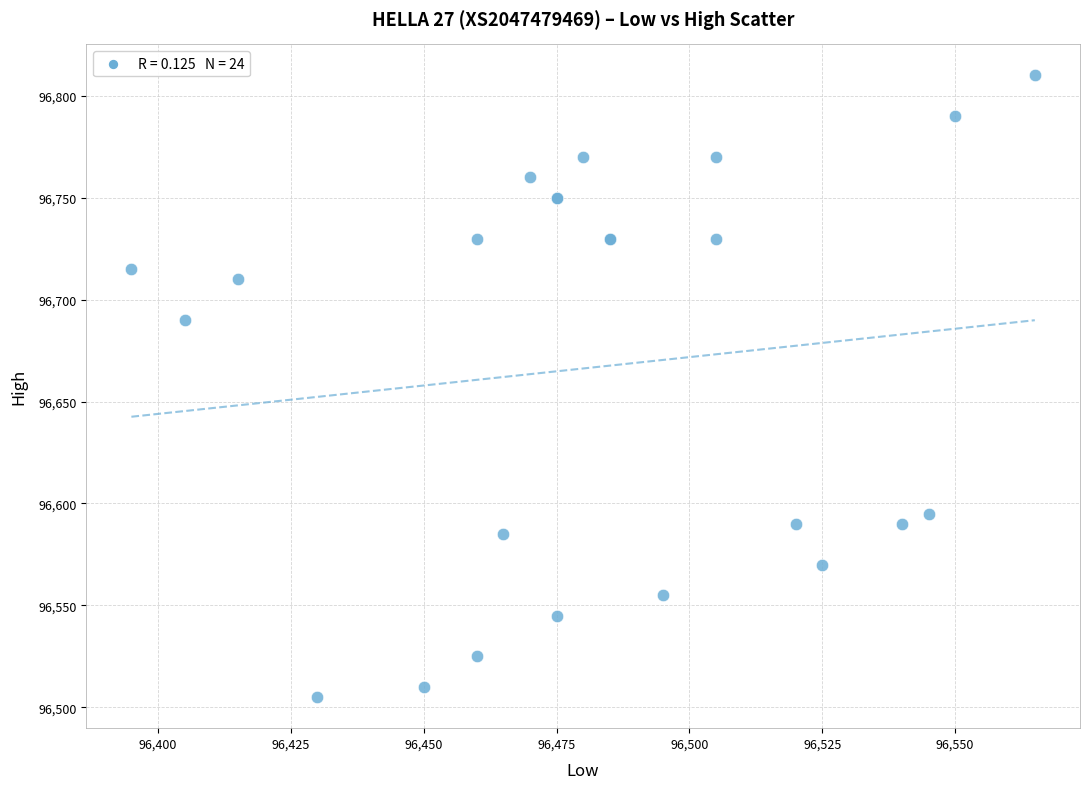

What Y value in the scatter plot is closest to 96657?

96690